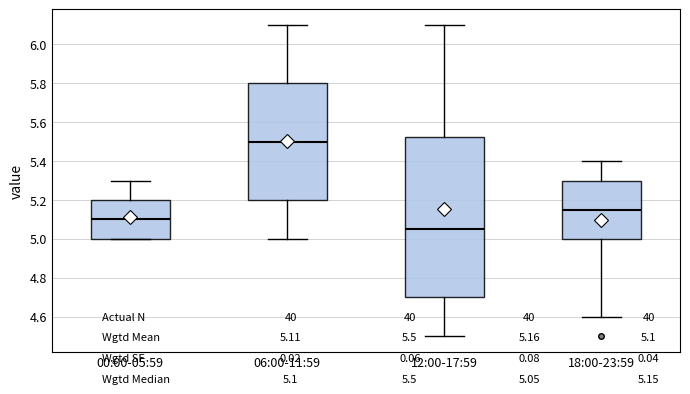

Reading left to right, read every box against the y-axis: the position of its median line, the range the box covers, and the ends of its whiskers. The values are not printed on the chart, so give them approximately, as read against the axis.

00:00-05:59: median 5.10, box 5.00 to 5.20, whiskers 5.00 to 5.30
06:00-11:59: median 5.50, box 5.20 to 5.80, whiskers 5.00 to 6.10
12:00-17:59: median 5.06, box 4.70 to 5.52, whiskers 4.50 to 6.10
18:00-23:59: median 5.16, box 5.00 to 5.30, whiskers 4.60 to 5.40